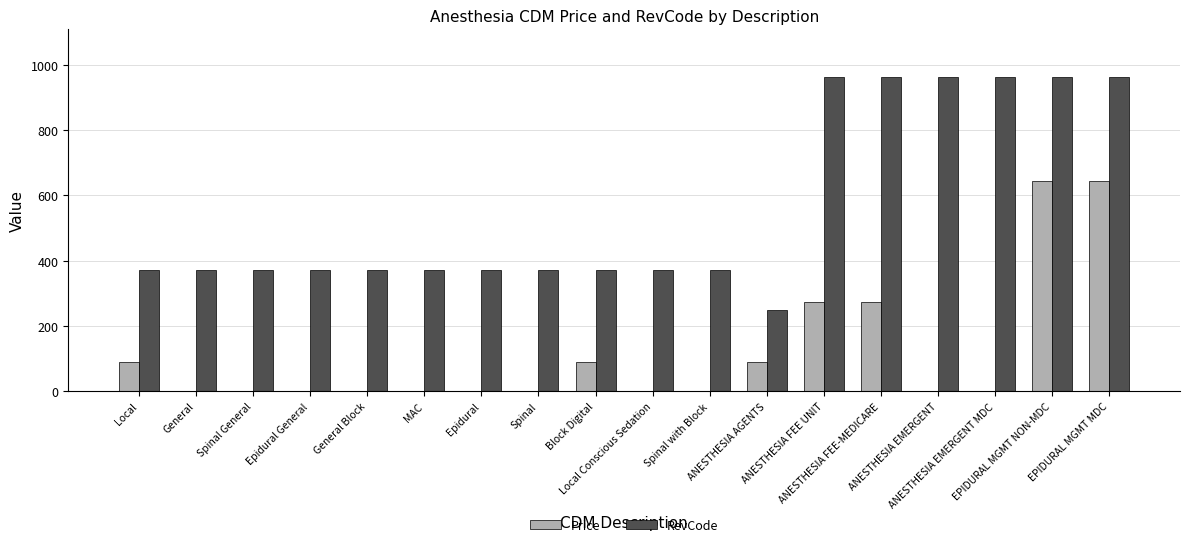

What is the sum of all RevCode values?

10104